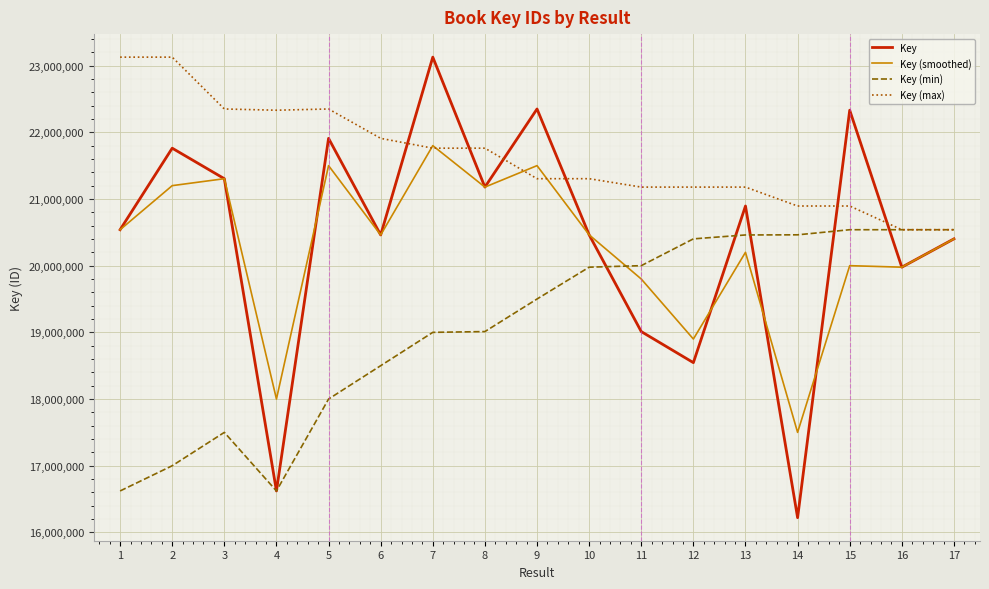

What is the total value across all series at 5?

83758567